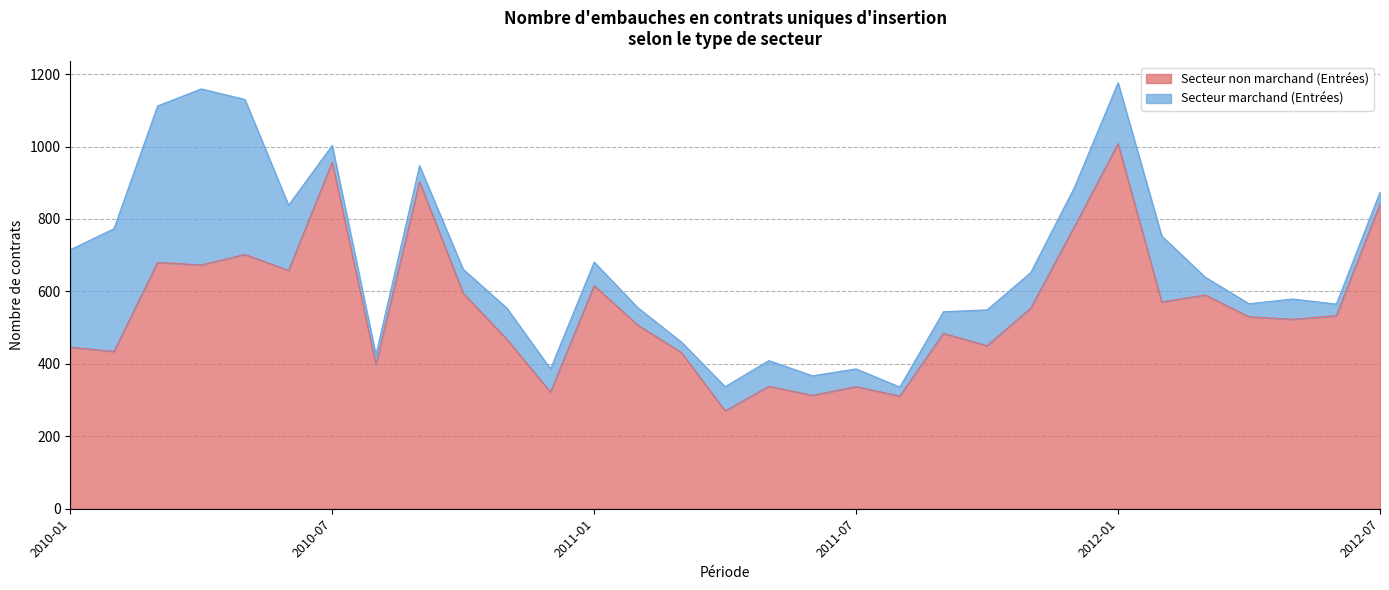

Which category has the highest value across all series?

2012-01